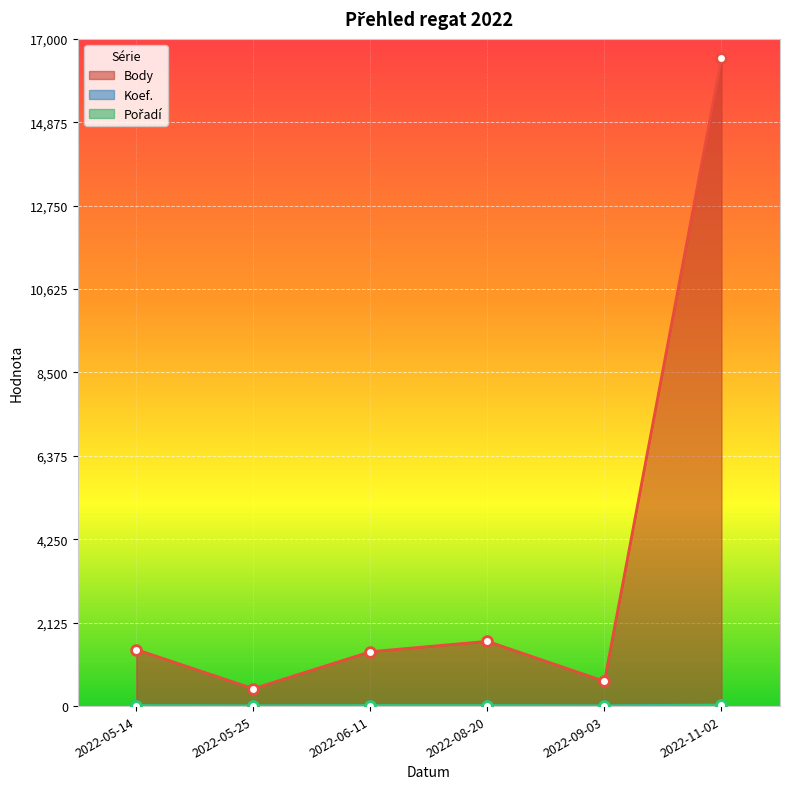

What is the sum of all Pořadí values?

62